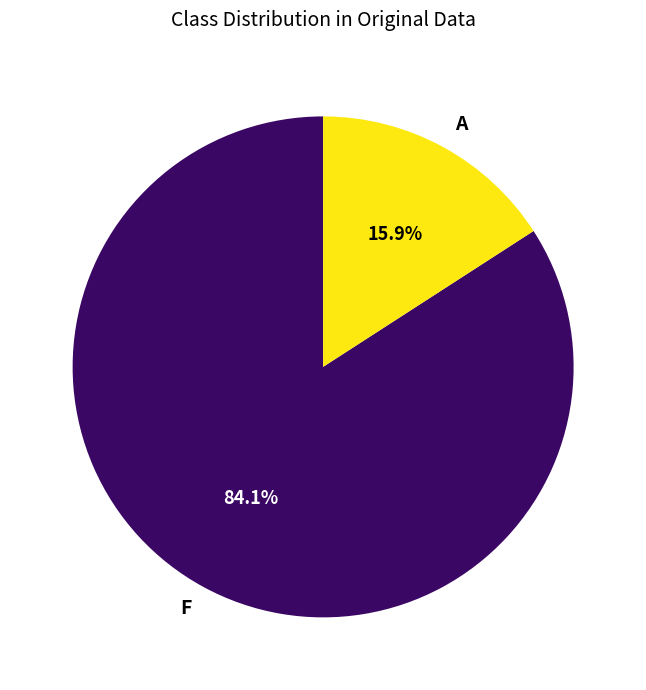

Count the number of slices in the pie.

2